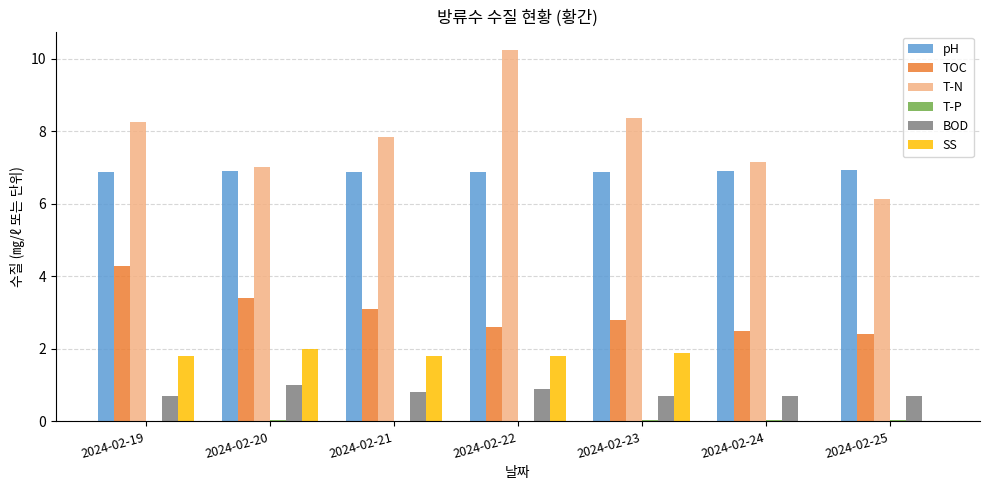

Are the bars grouped side by side (vs. stacked)?

Yes